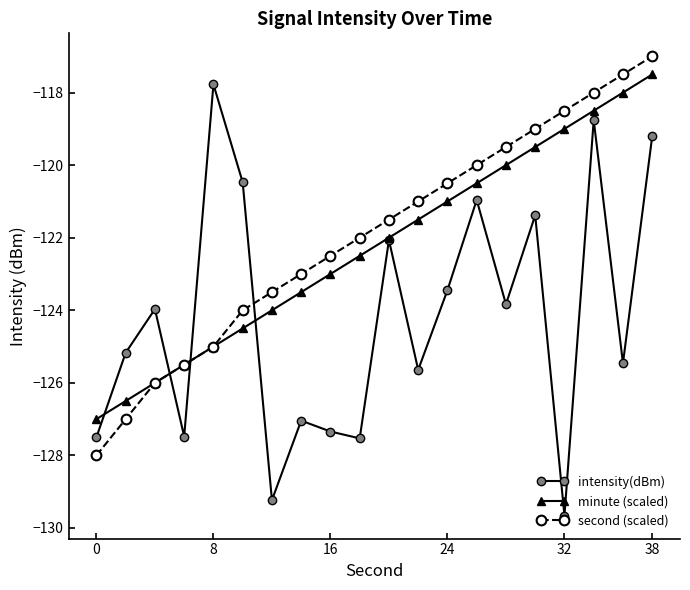

How many times do second (scaled) and intensity(dBm) cross each other?

3